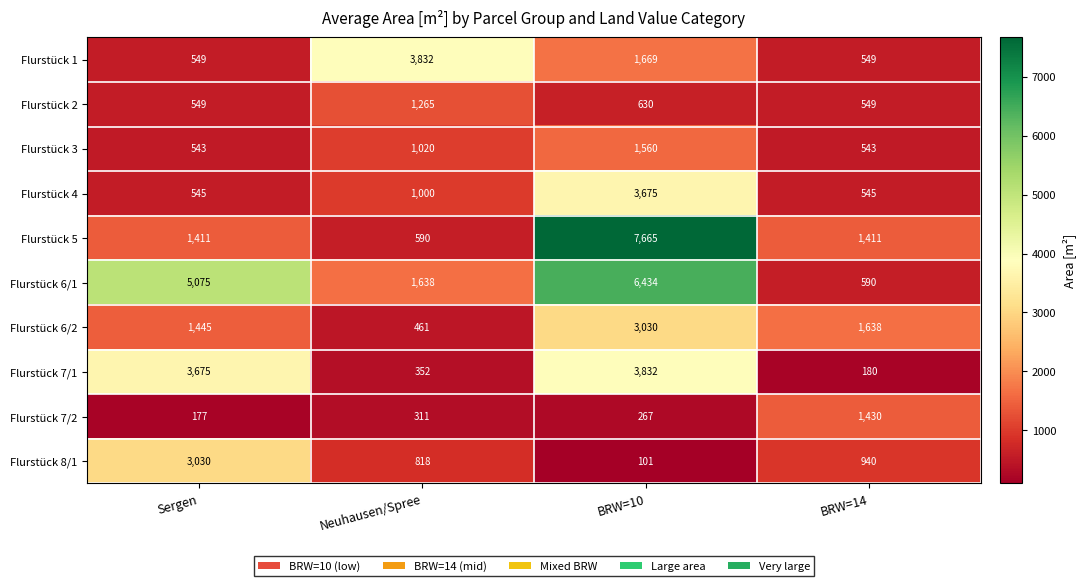

Is the value of Flurstück 3 at BRW=14 greater than the value of Flurstück 6/1 at BRW=14?

No